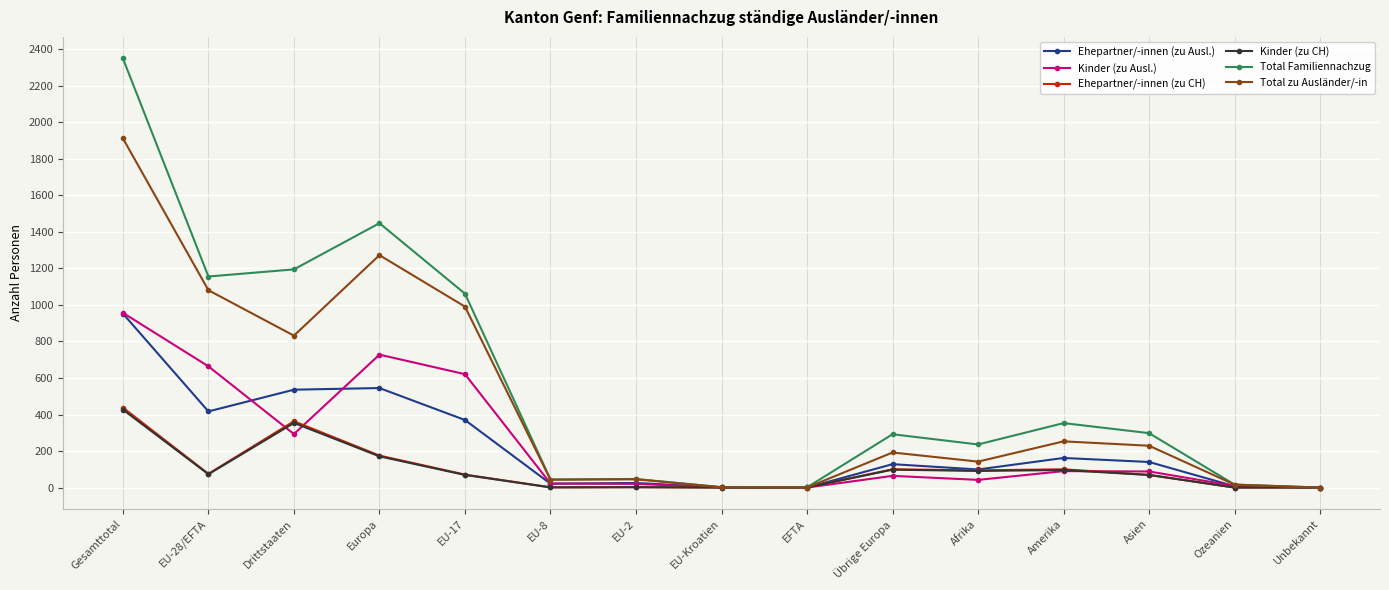

What is the maximum value shown in the chart?

2351